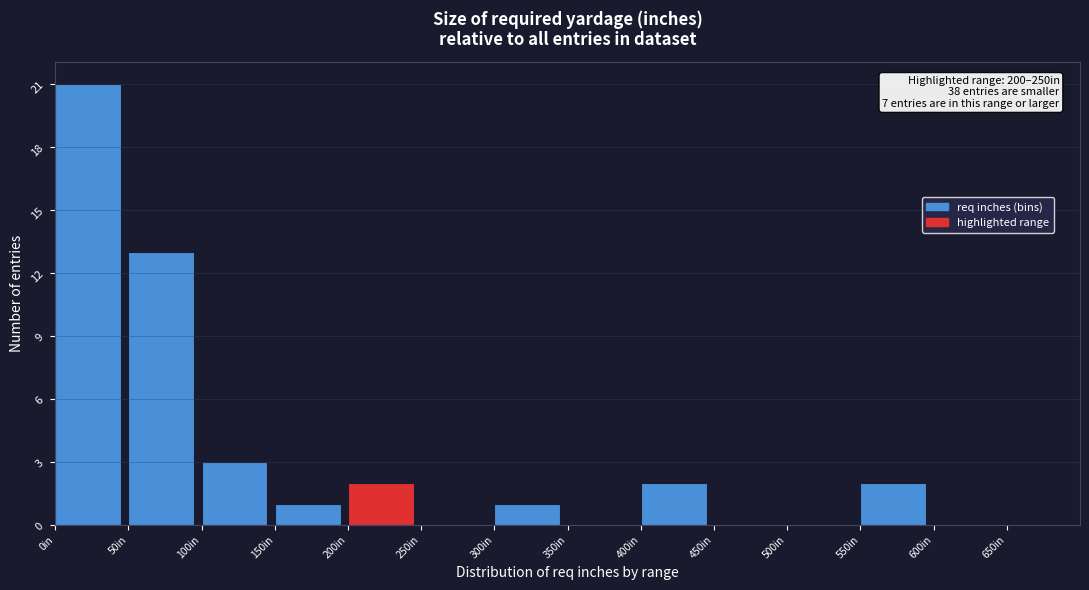

Which range on the x-axis has the tallest bar?

0 to 50